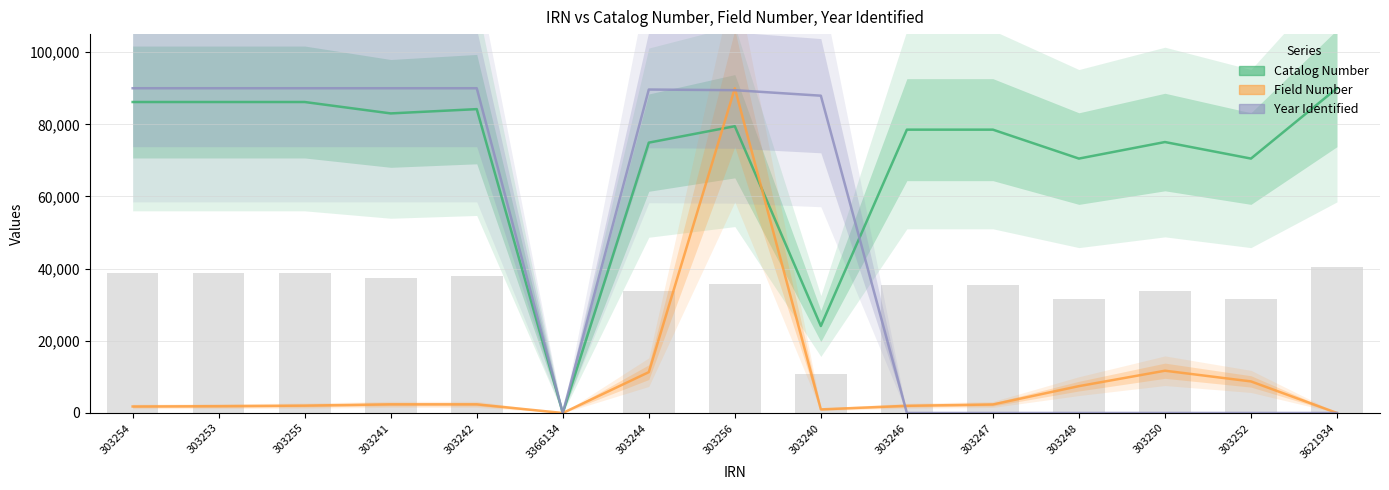

Which has a higher value, 303255 or 303250?

303255